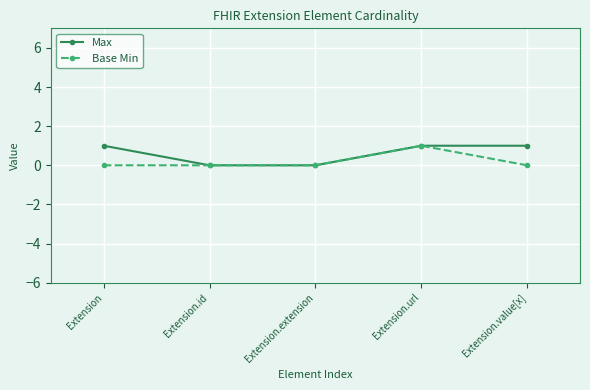

What is the difference between the Base Min values at Extension.url and Extension.id?

1